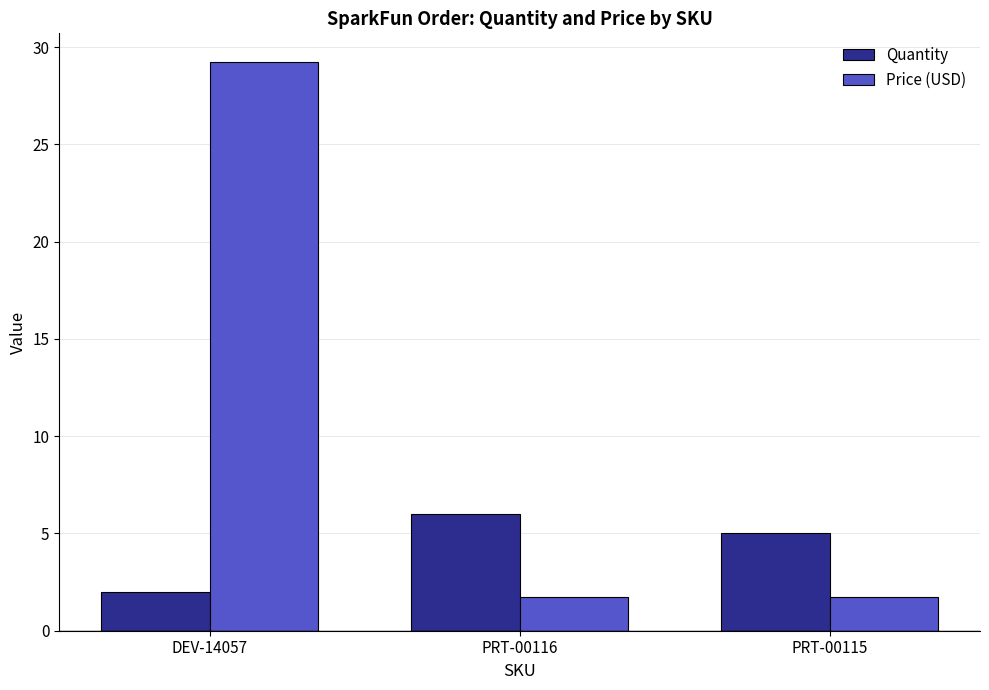

True or false: Price (USD) has a value of 2.7 at PRT-00116.

False